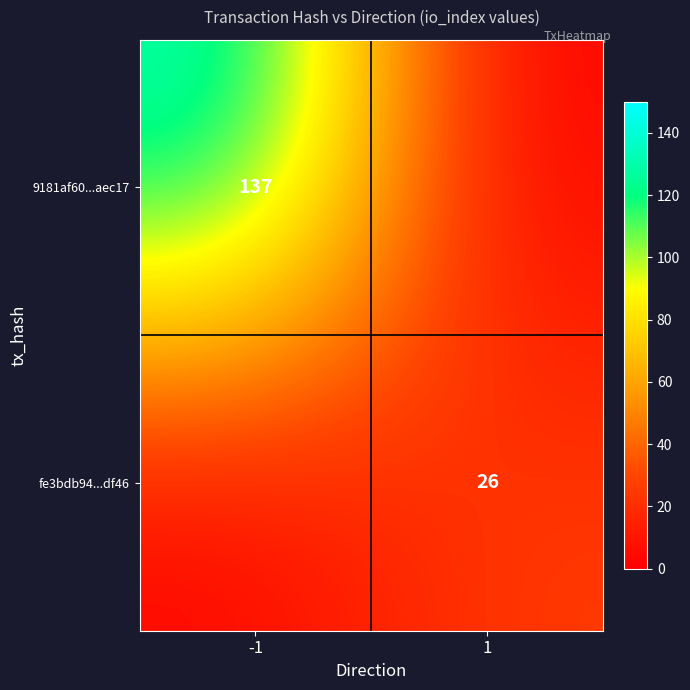

Rank the series by their average value, from highest to lowest.

9181af60...aec17, fe3bdb94...df46